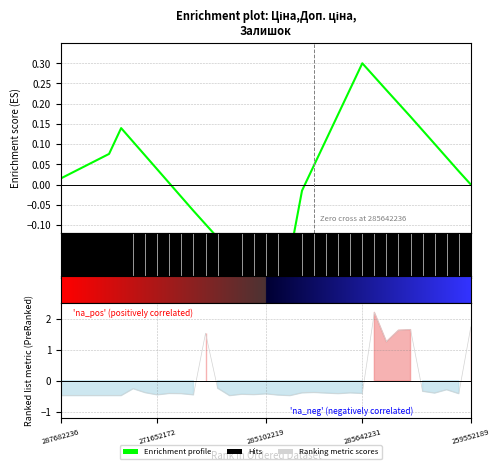

How many data points in Enrichment profile are above 0?

24